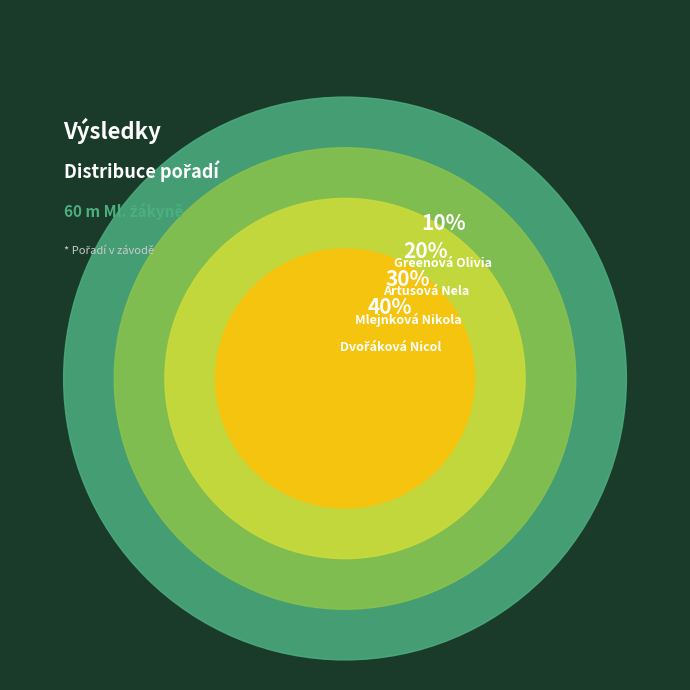

Is Artusová Nela the majority of the pie?

No